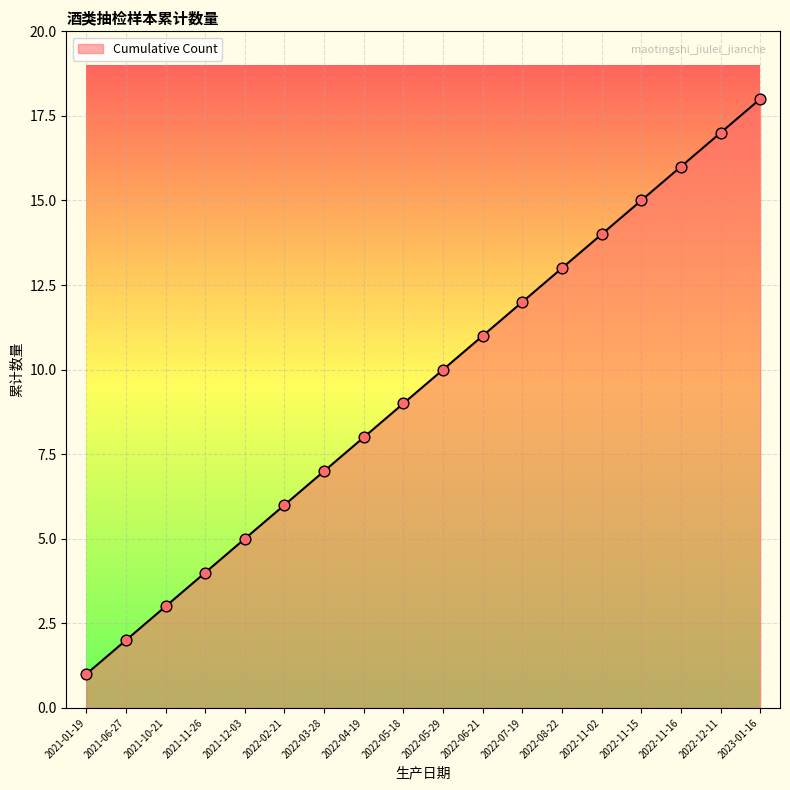

Which has a higher value, 2023-01-16 or 2021-10-21?

2023-01-16